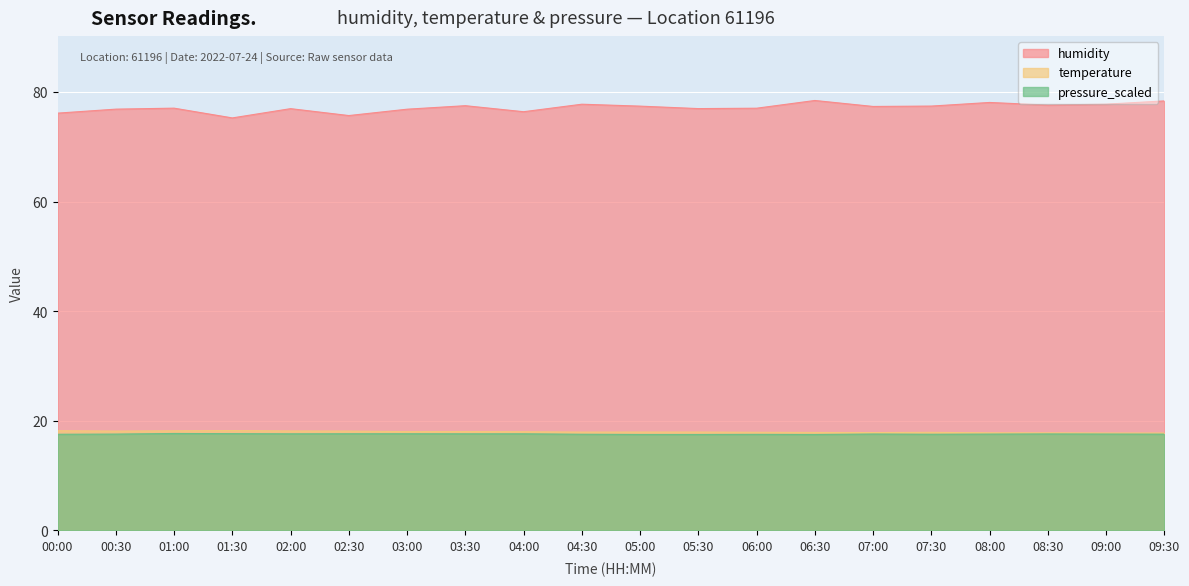

True or false: pressure_scaled has a value of 23.1 at 03:00.

False